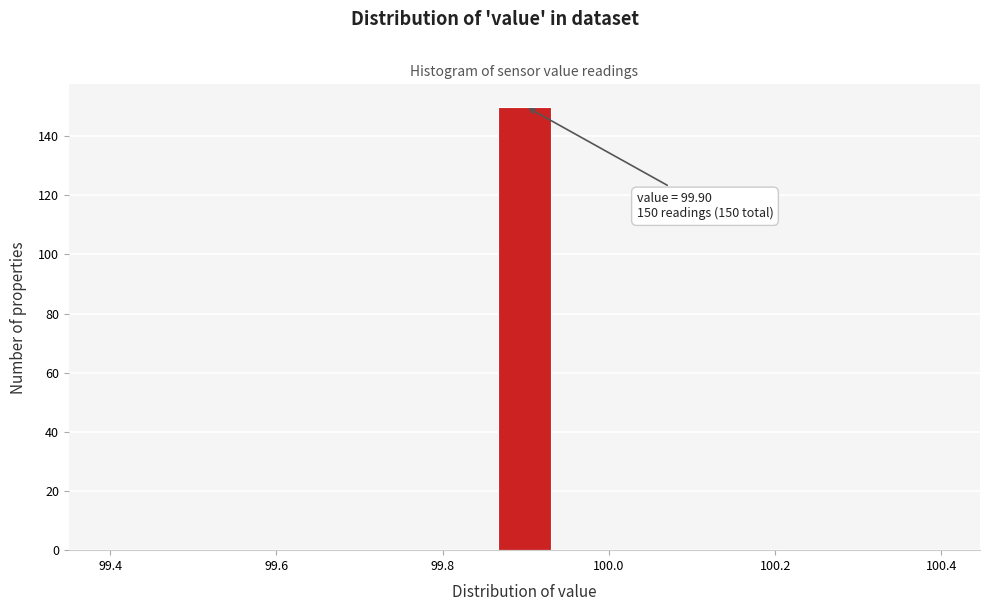

Around what value on the x-axis is the tallest bar? Give the approximate position of its centre, as read against the axis.

99.90